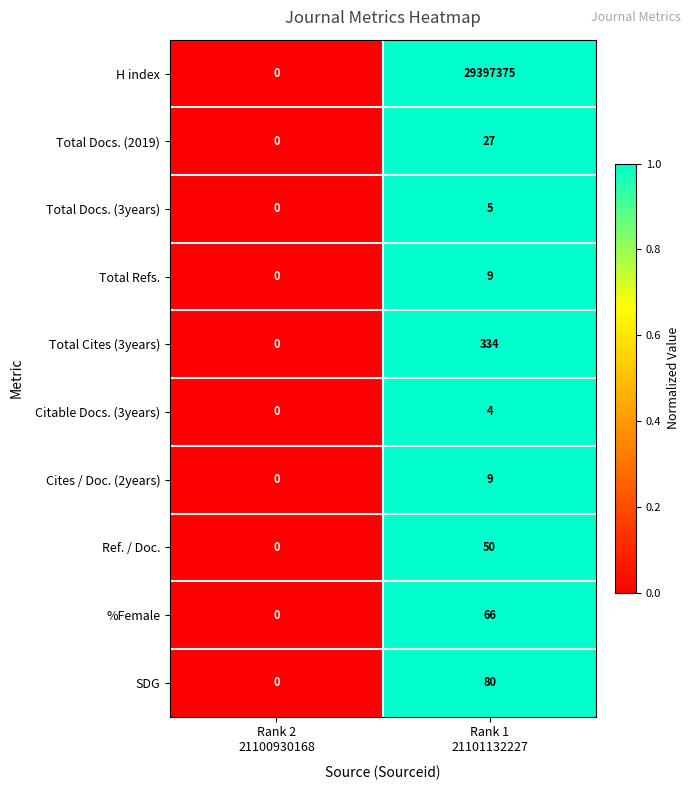

What is the average value of the Ref. / Doc. series?

25